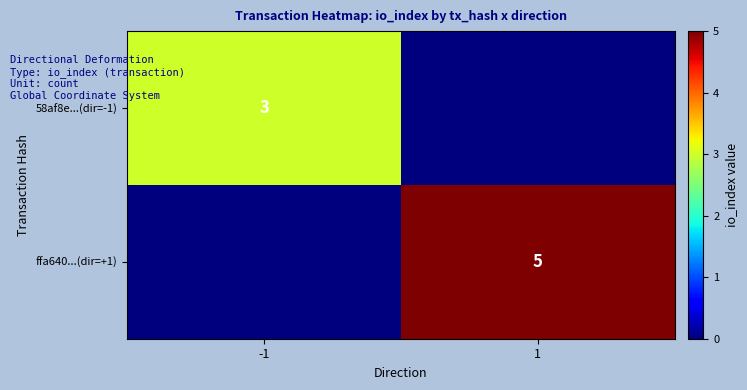

The ffa640...(dir=+1) series shows 5 at 1. True or false?

True